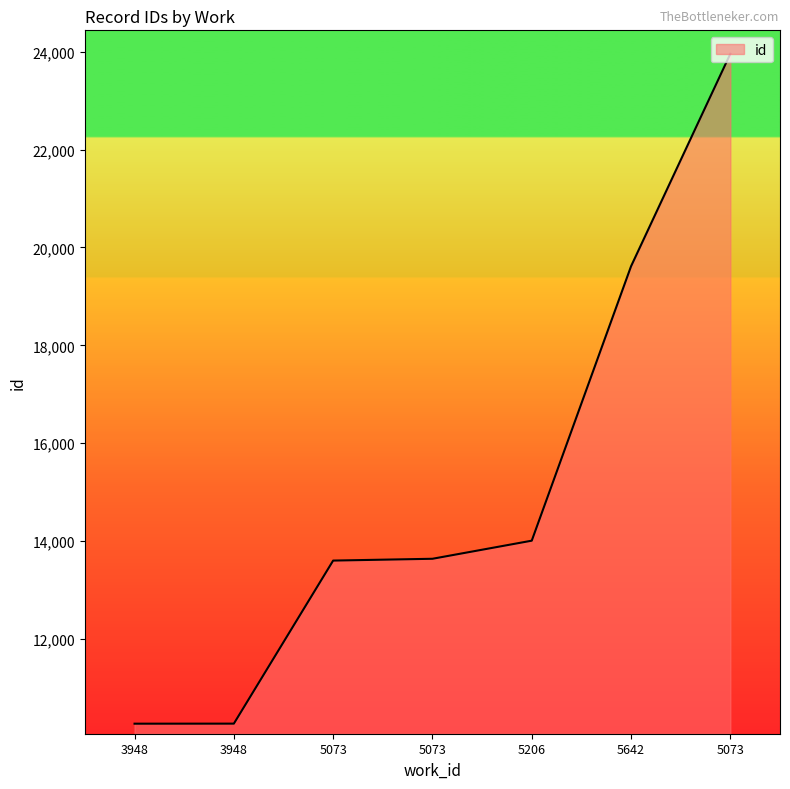

What is the ratio of the value at 5073 to the value at 3948?

1.3